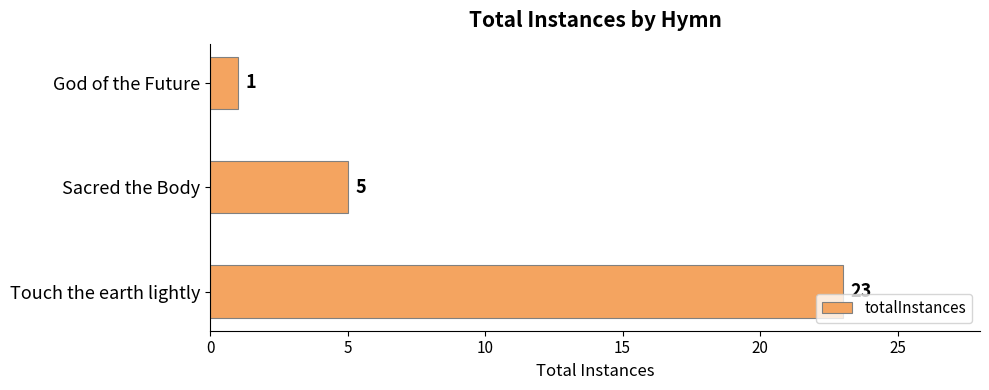

Approximately how many times larger is the value at Touch the earth lightly compared to God of the Future?

23.0